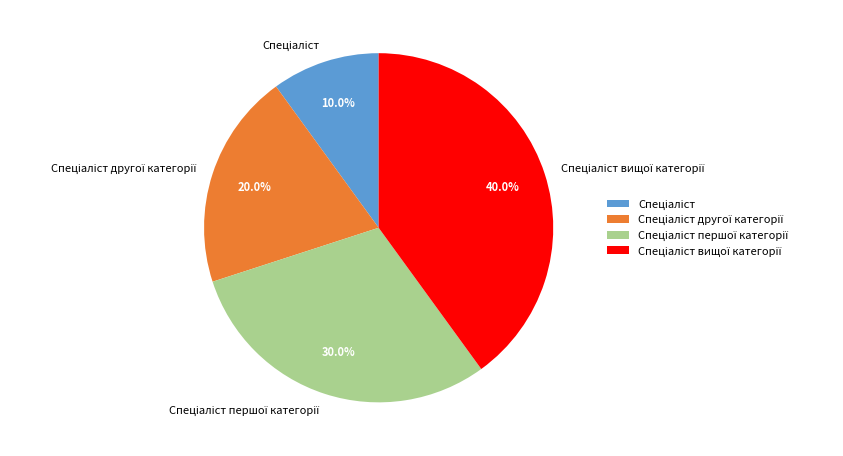

Does any single category account for the majority?

No